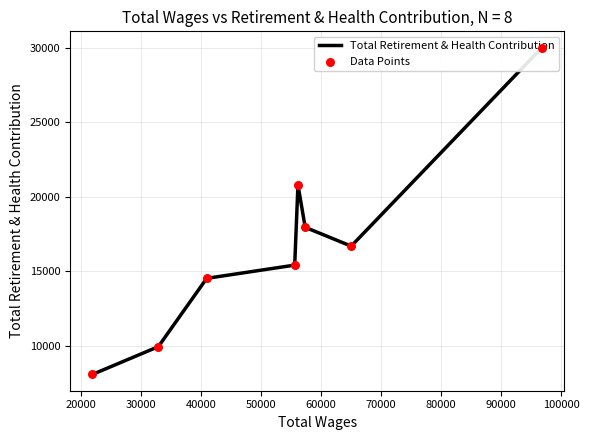

Is the value of Data Points at 70000 greater than the value of Total Retirement & Health Contribution at 10000?

No